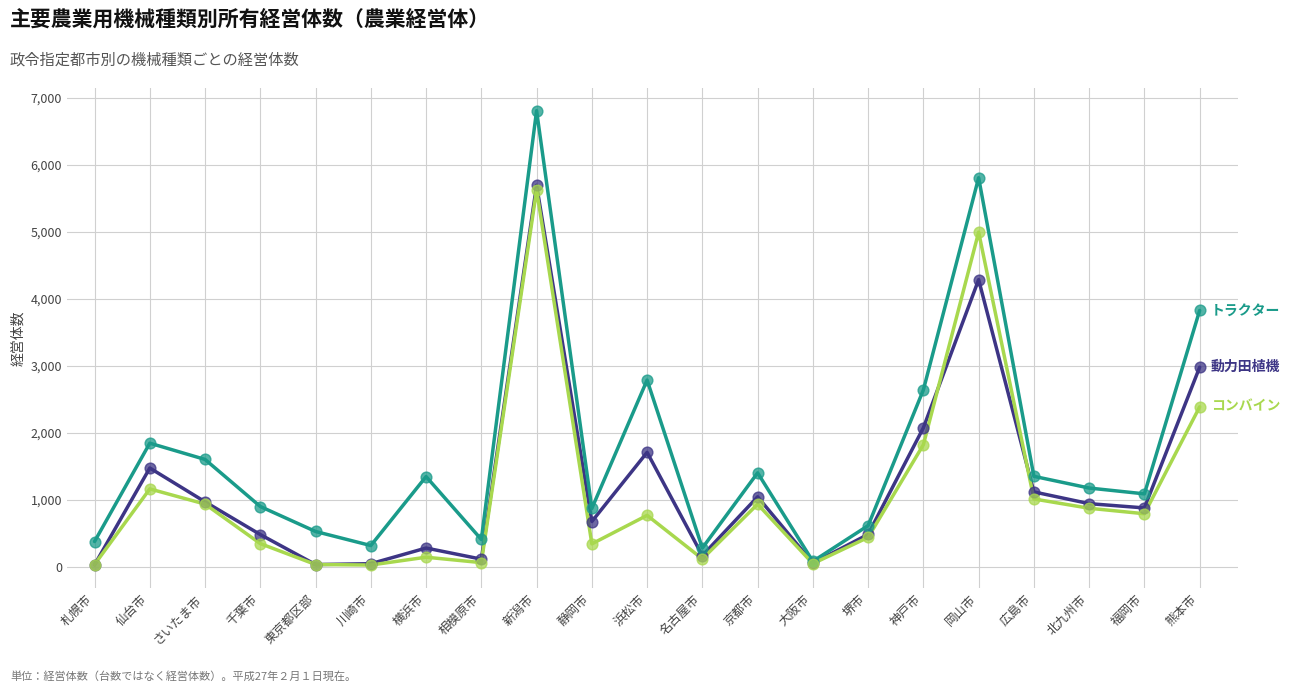

What is the greatest value displayed?

6811